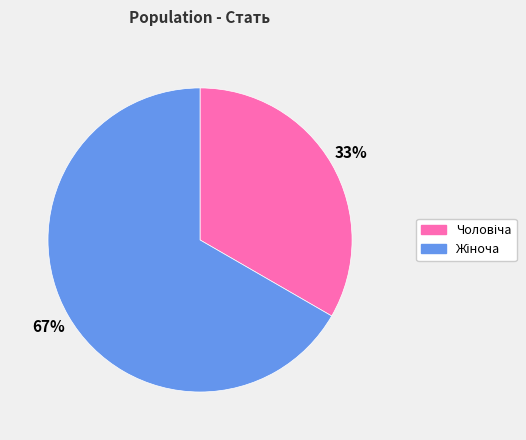

Does any single category account for the majority?

Yes